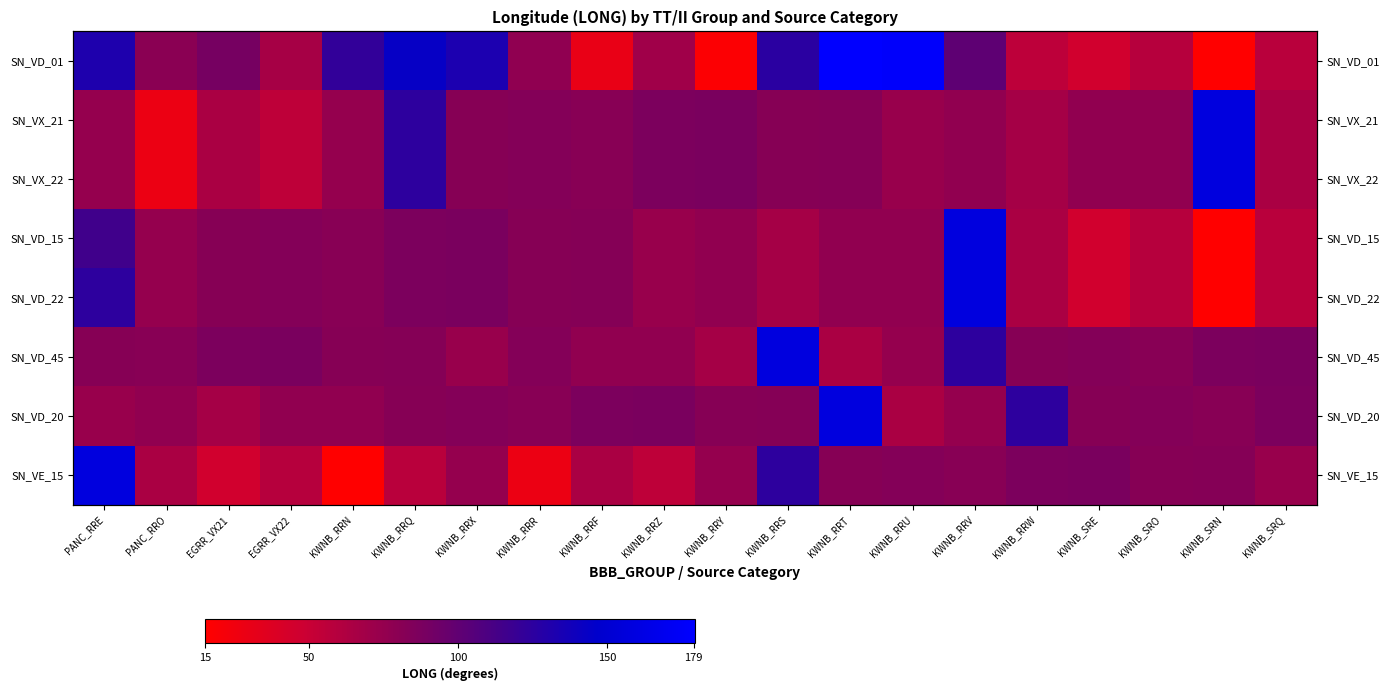

What is the maximum value shown in the chart?

179.5